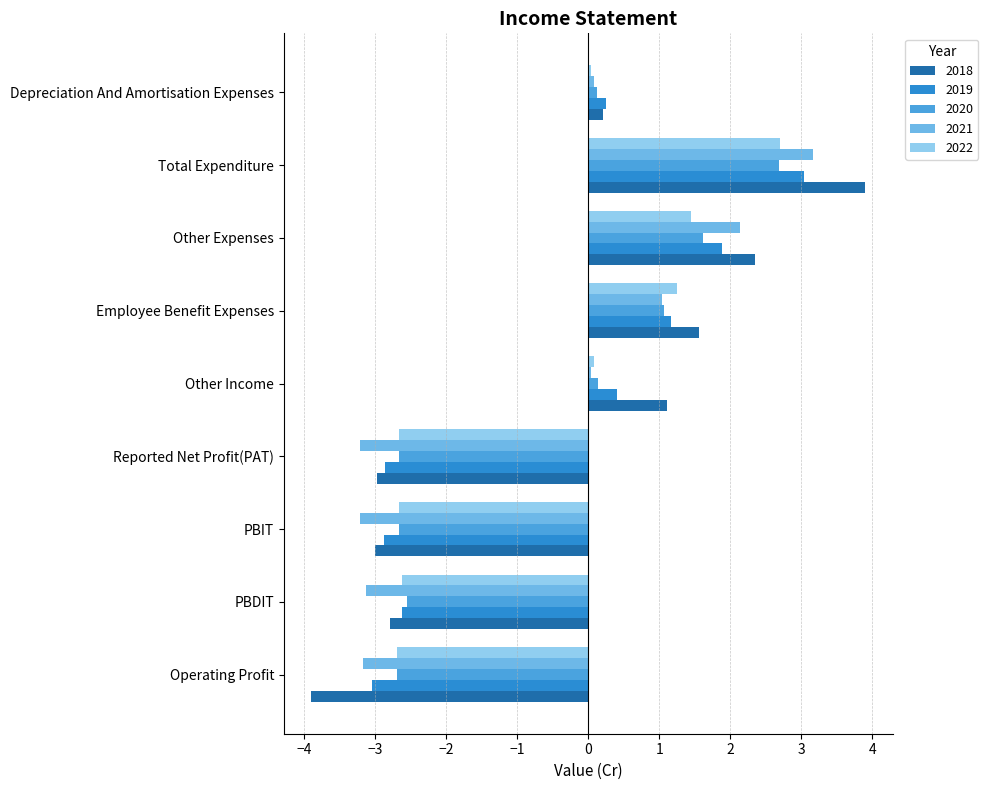

Which series has the largest total across all categories?

2018